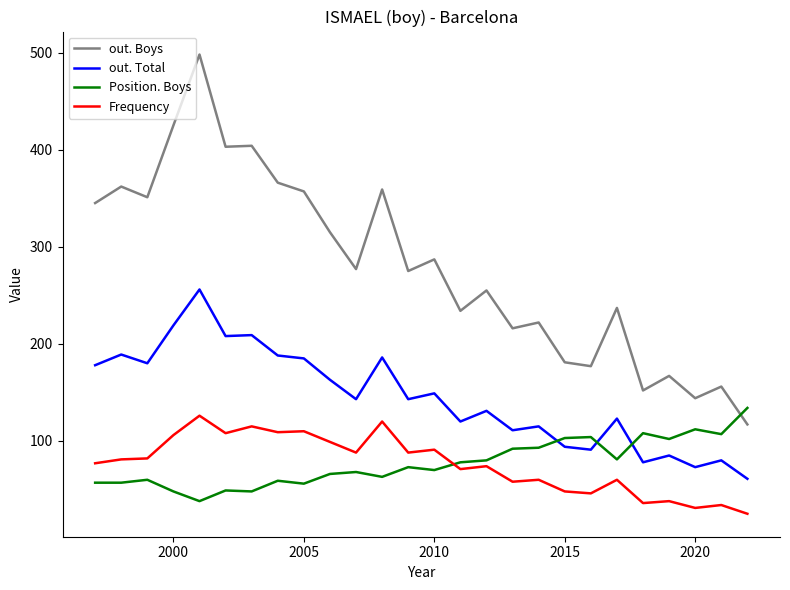

What is the difference between the maximum and minimum values in the out. Total series?

195